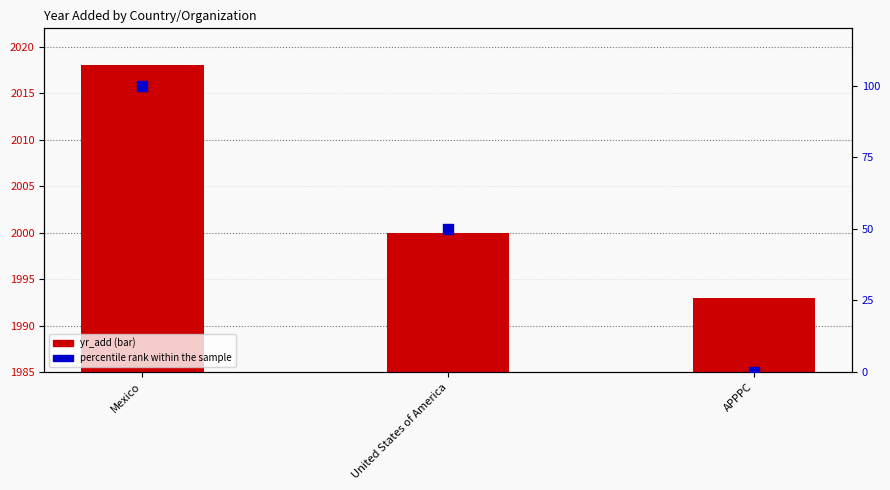

Which series has the largest total across all categories?

yr_add